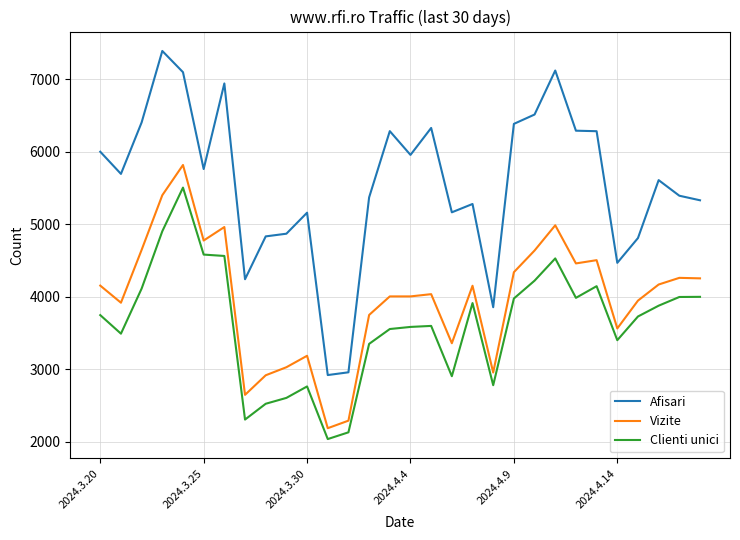

What is the difference between the maximum and minimum values in the Clienti unici series?

3469